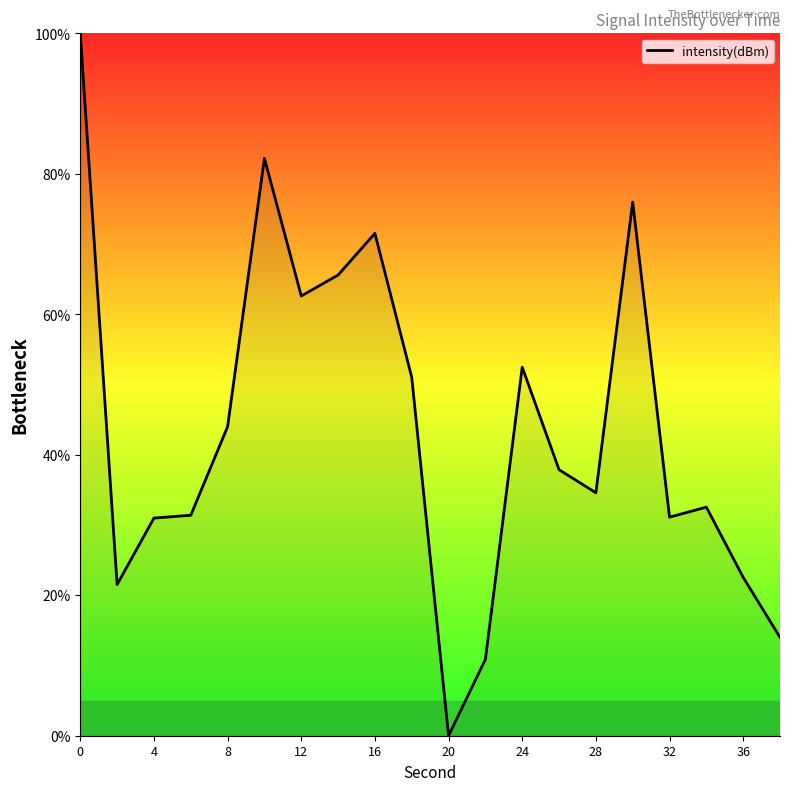

What is the difference between the maximum and minimum values?

100.0